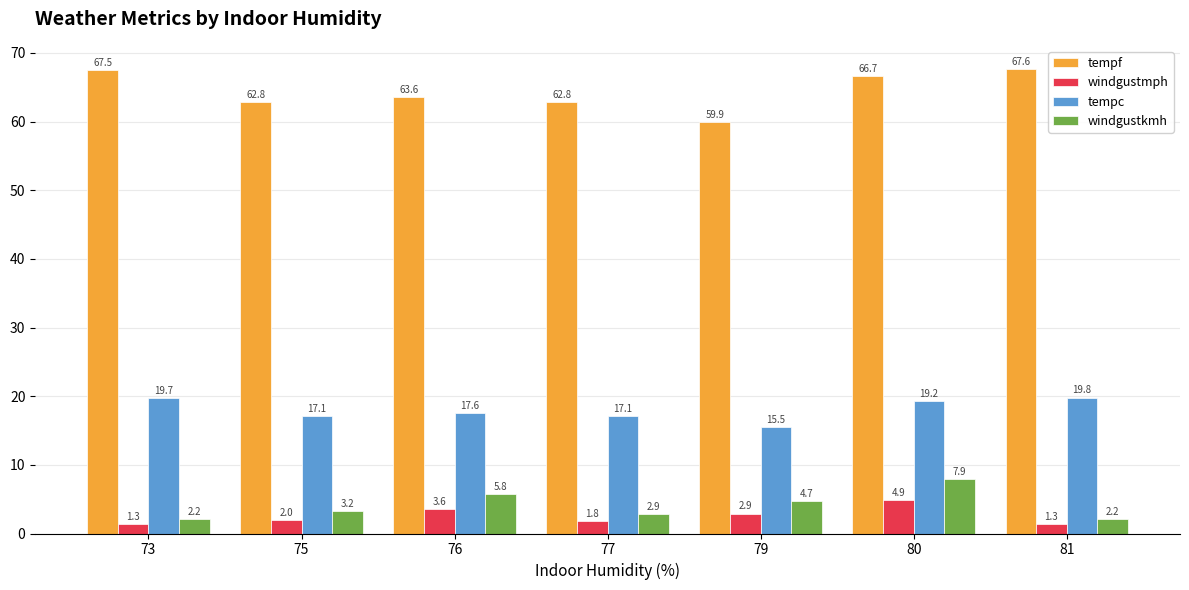

What is the sum of all tempf values?

450.9